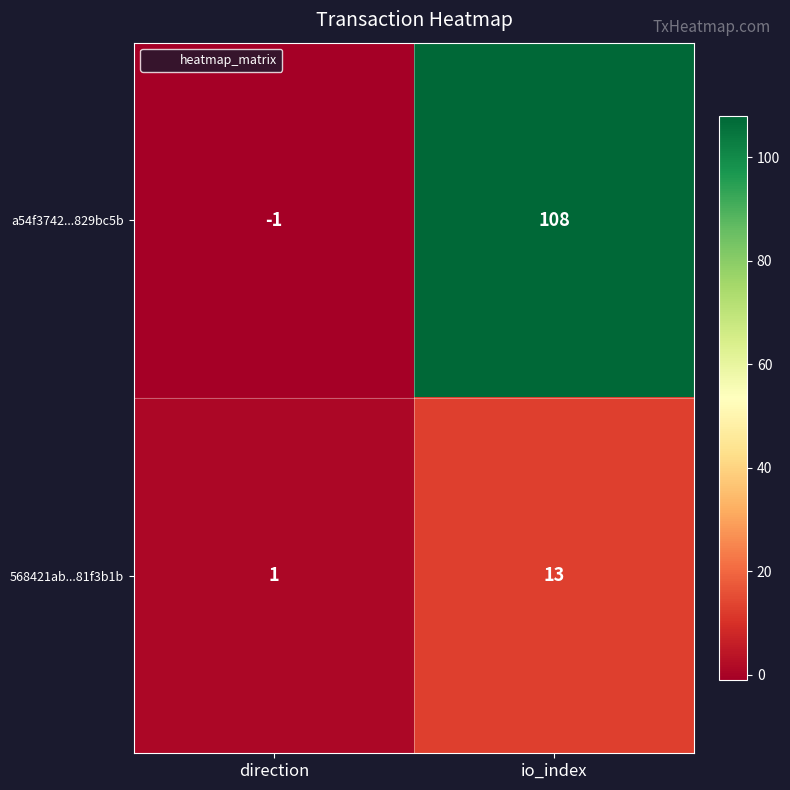

What is the sum of the 568421ab...81f3b1b values at direction and io_index?

14